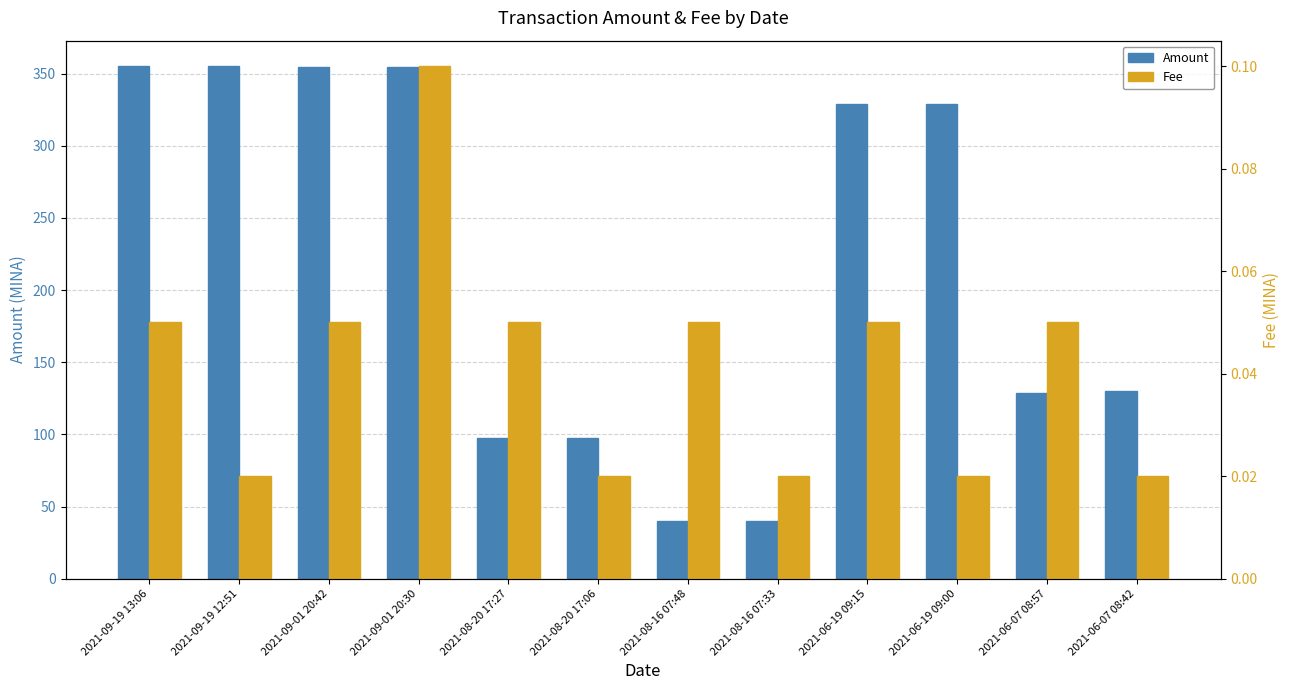

Which has a higher value, 2021-09-01 20:42 or 2021-08-16 07:48?

2021-09-01 20:42